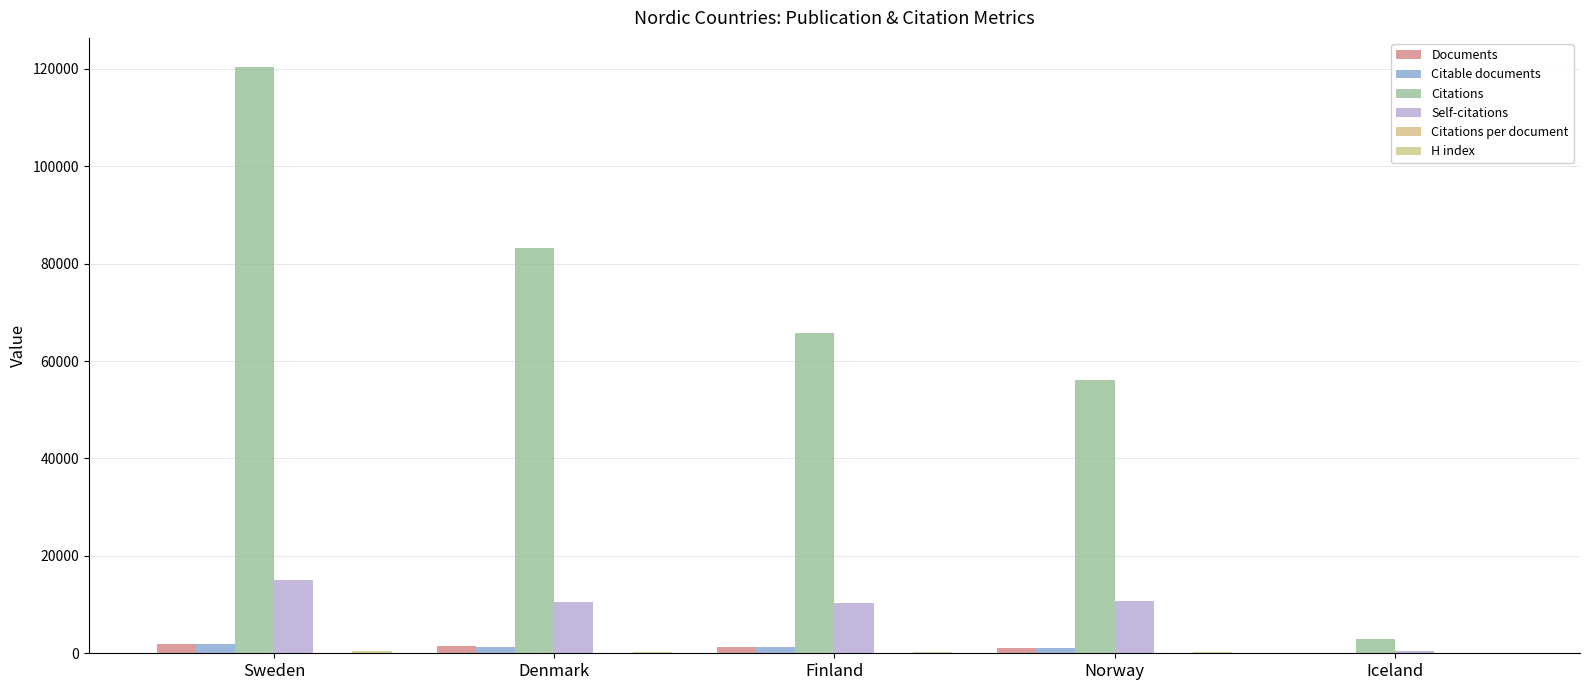

Does the chart contain stacked bars?

No